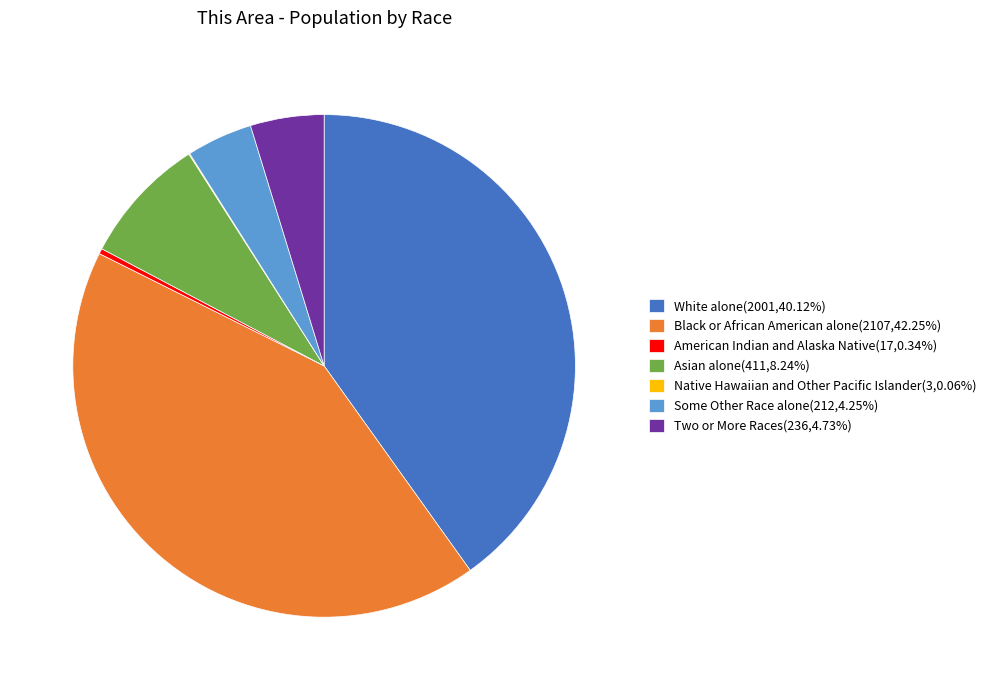

Which category has the biggest portion of the pie?

Black or African American alone